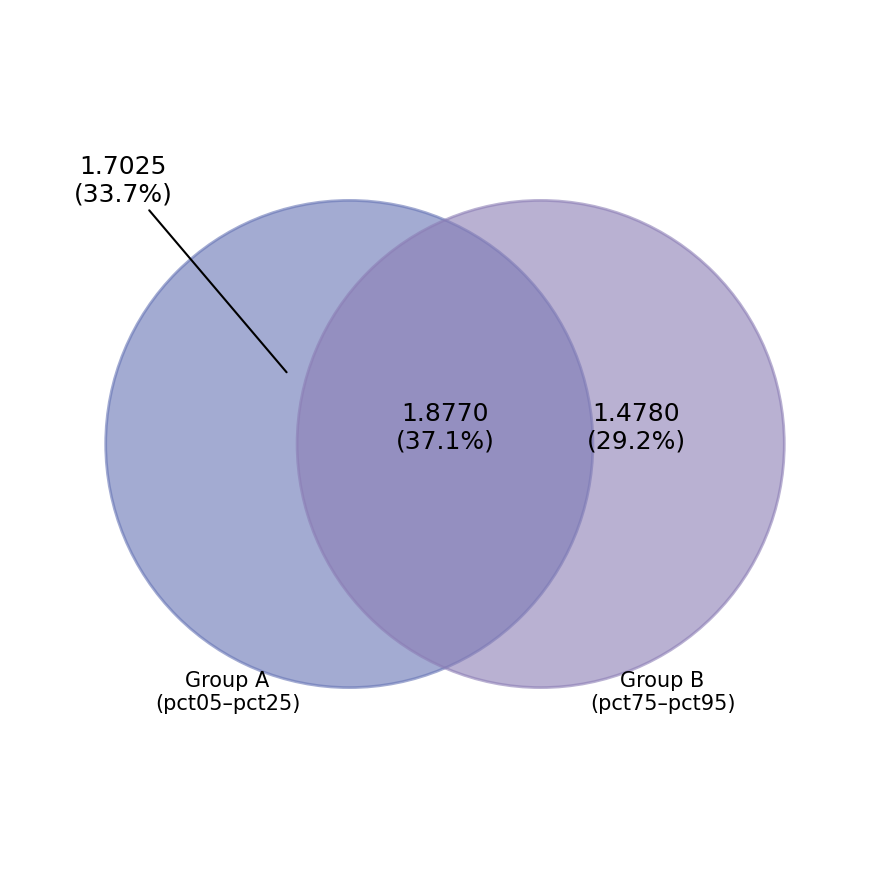

Does pct95 represent more than half of the total?

No